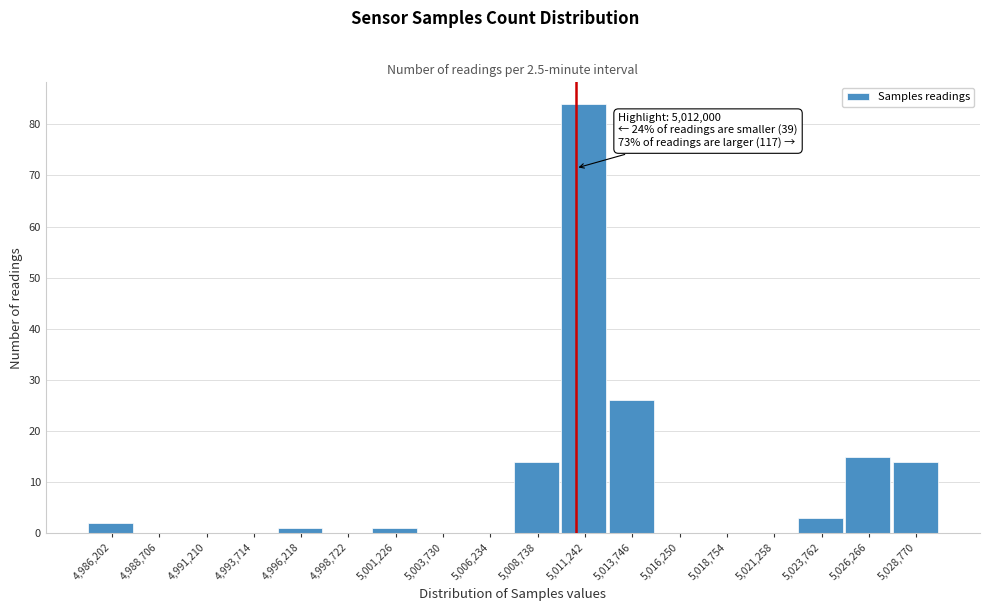

Reading left to right, extract all data points from this chart.

4,986,202=2	4,988,706=0	4,991,210=0	4,993,714=0	4,996,218=1	4,998,722=0	5,001,226=1	5,003,730=0	5,006,234=0	5,008,738=14	5,011,242=84	5,013,746=26	5,016,250=0	5,018,754=0	5,021,258=0	5,023,762=3	5,026,266=15	5,028,770=14